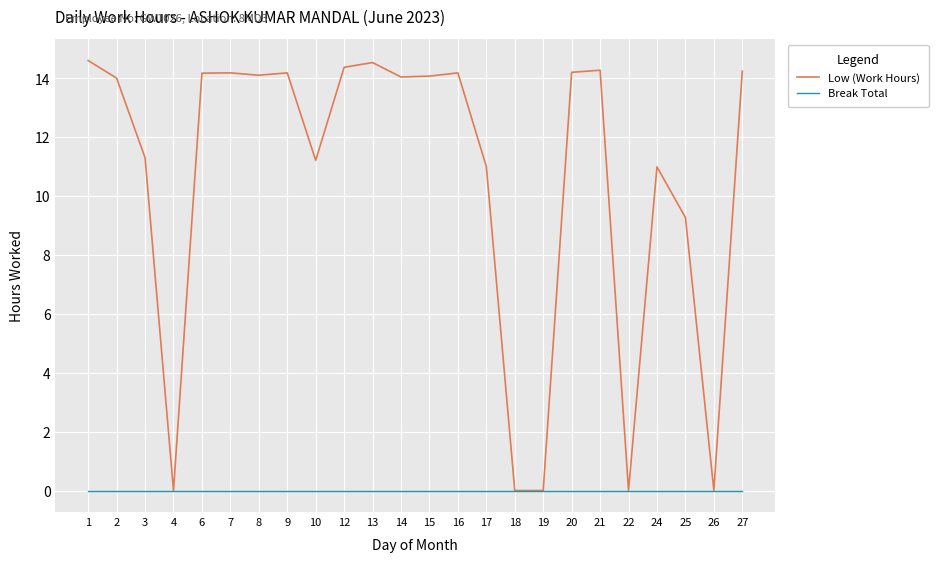

Is the value of Low (Work Hours) at 25 greater than the value of Break Total at 10?

Yes